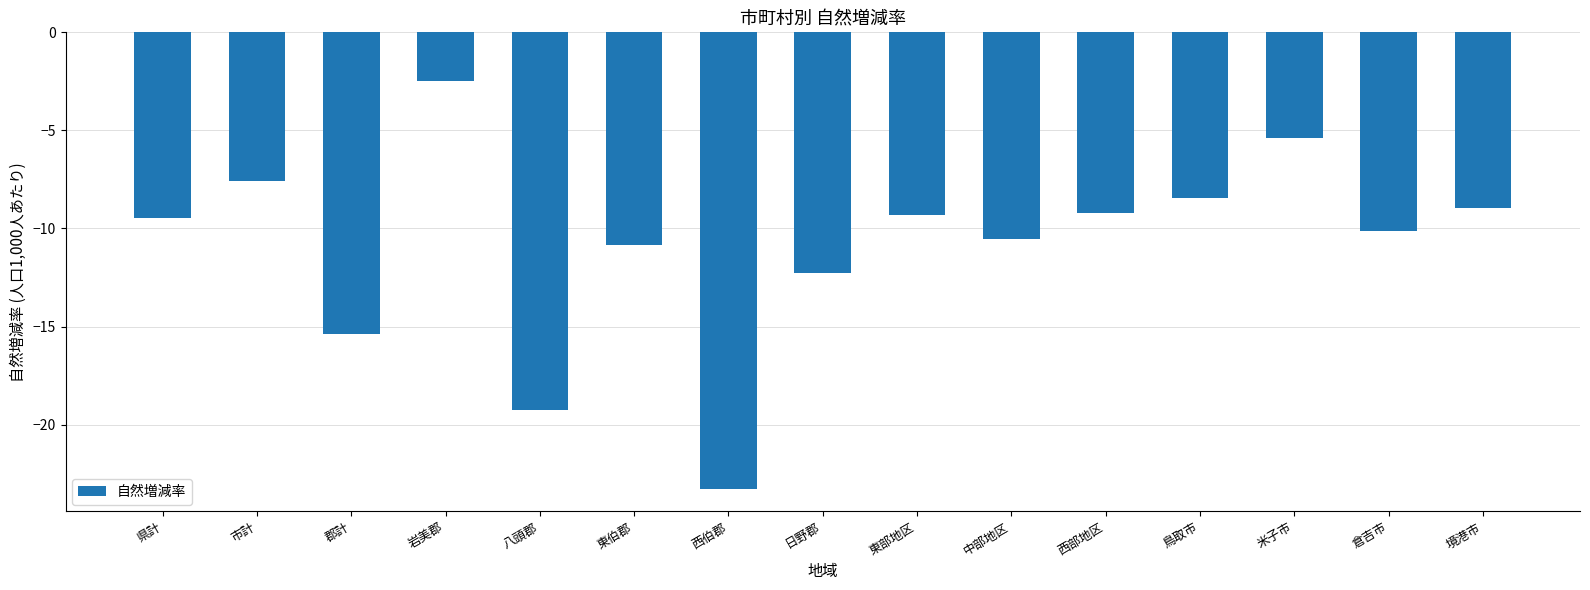

The chart shows a value of -10.5 at 中部地区. True or false?

True